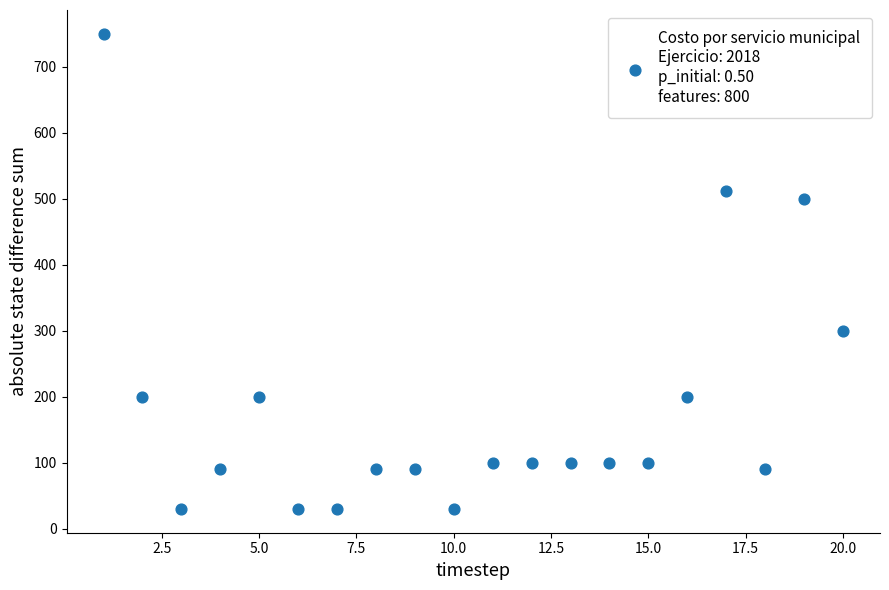

What Y value in the scatter plot is closest to 390?

300